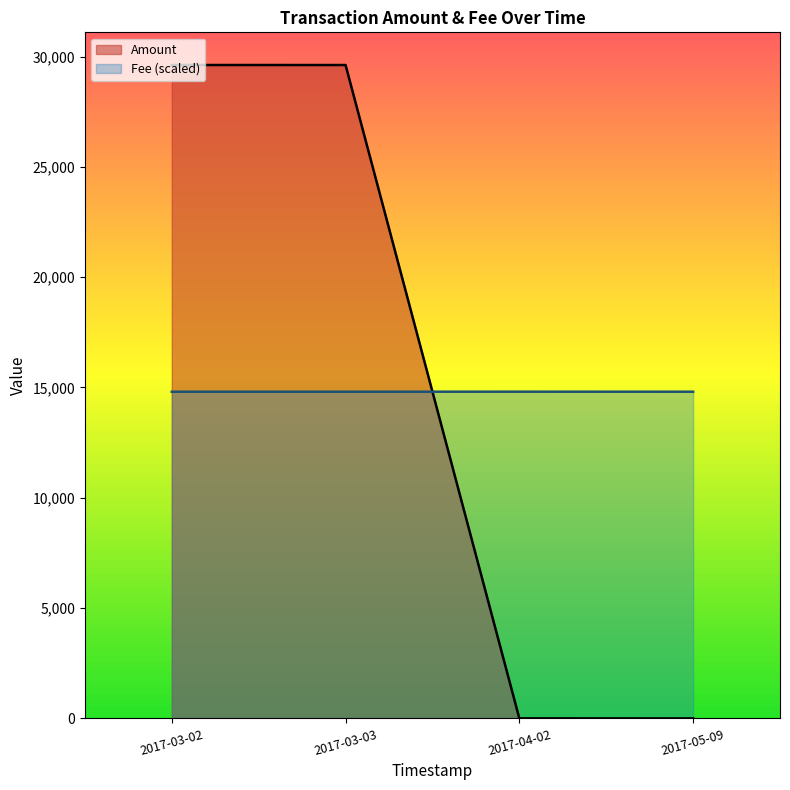

Which series has the largest range (max minus min)?

Amount